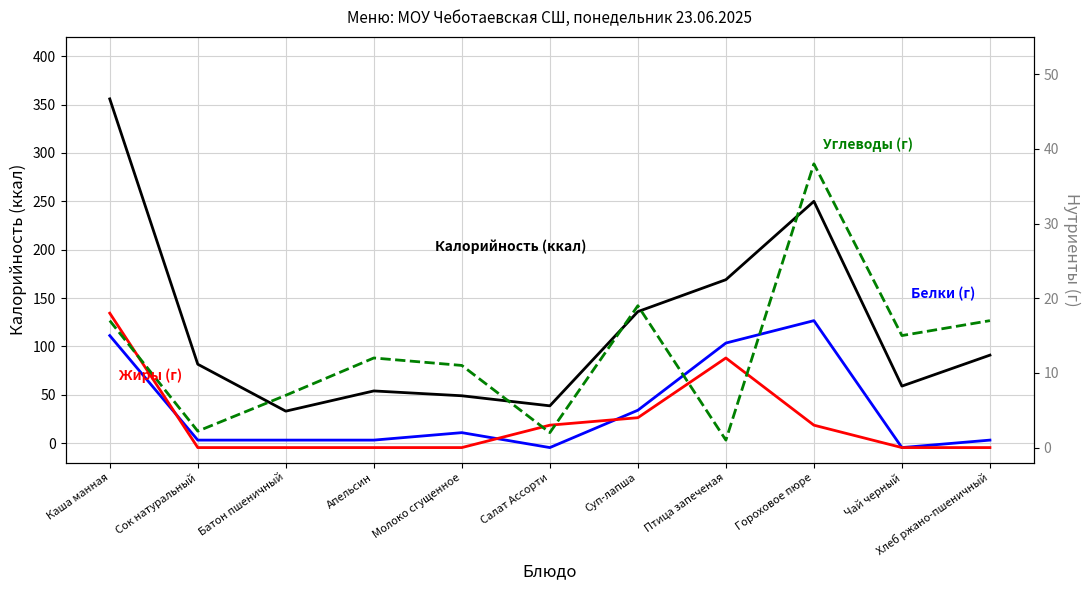

Reading left to right, what are all the values shown in this chart?

Калорийность (ккал): 355.9	81.6	33.1	54.0	49.0	38.6	136.0	169.0	250.0	59.0	91.0
Белки (г): 15.0	1.0	1.0	1.0	2.0	0.0	5.0	14.0	17.0	0.0	1.0
Жиры (г): 18.0	0.0	0.0	0.0	0.0	3.0	4.0	12.0	3.0	0.0	0.0
Углеводы (г): 17.0	2.2	7.0	12.0	11.0	2.0	19.0	1.0	38.0	15.0	17.0